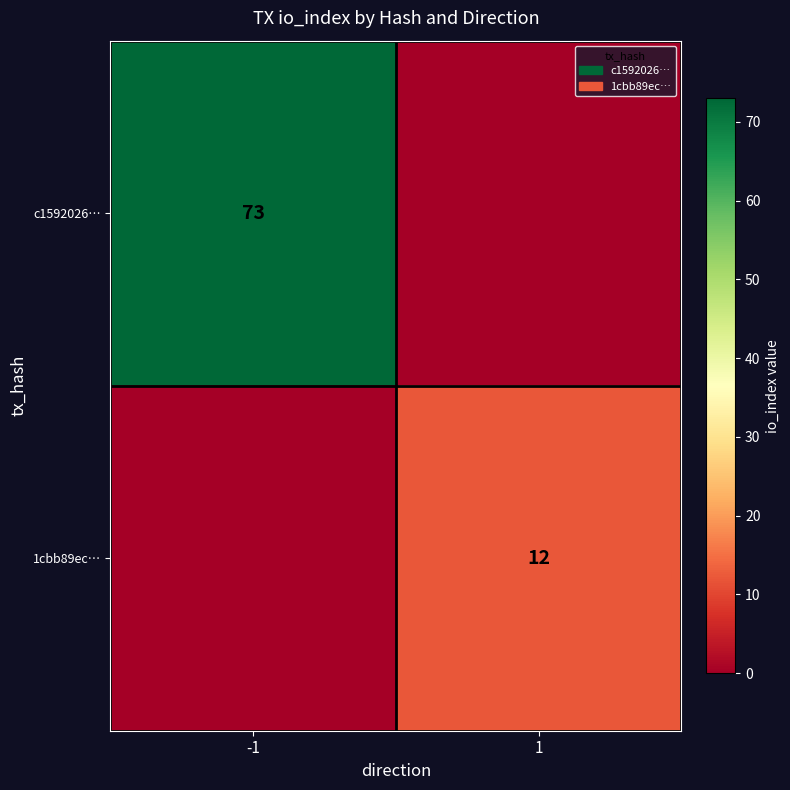

At which category is the sum across all series the highest?

-1